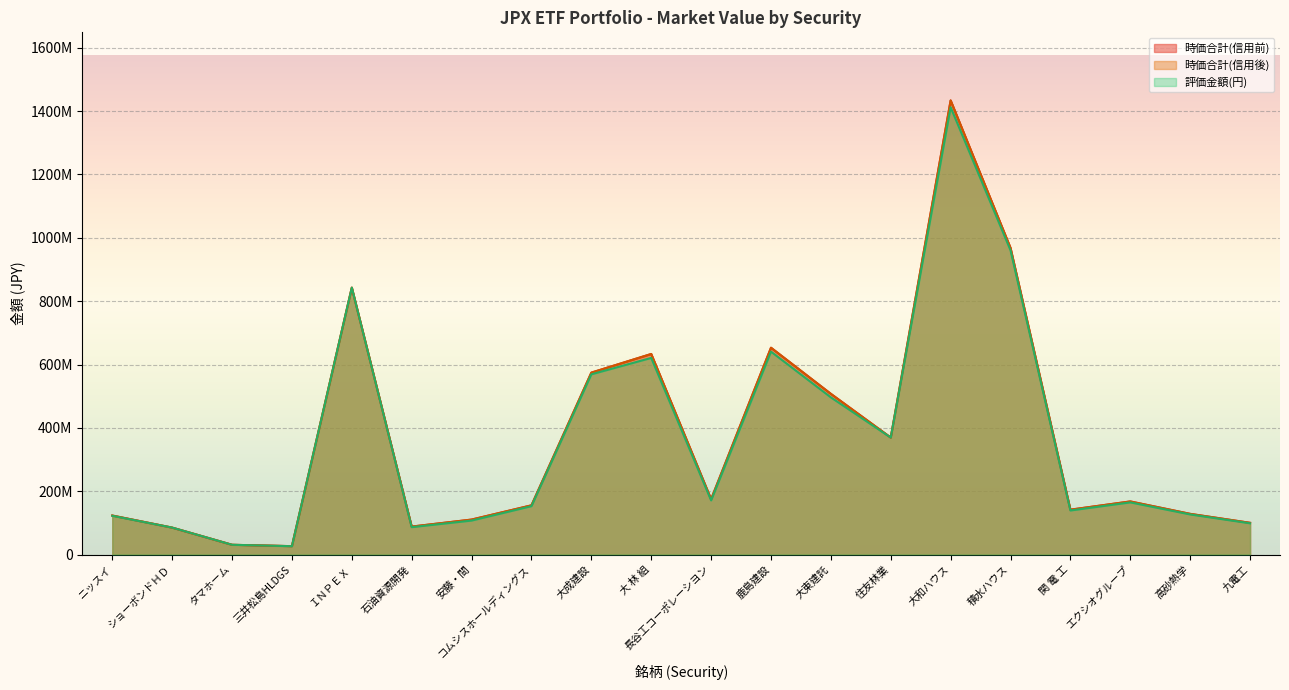

At which label is 時価合計(信用前) closest to 730135350?

鹿島建設